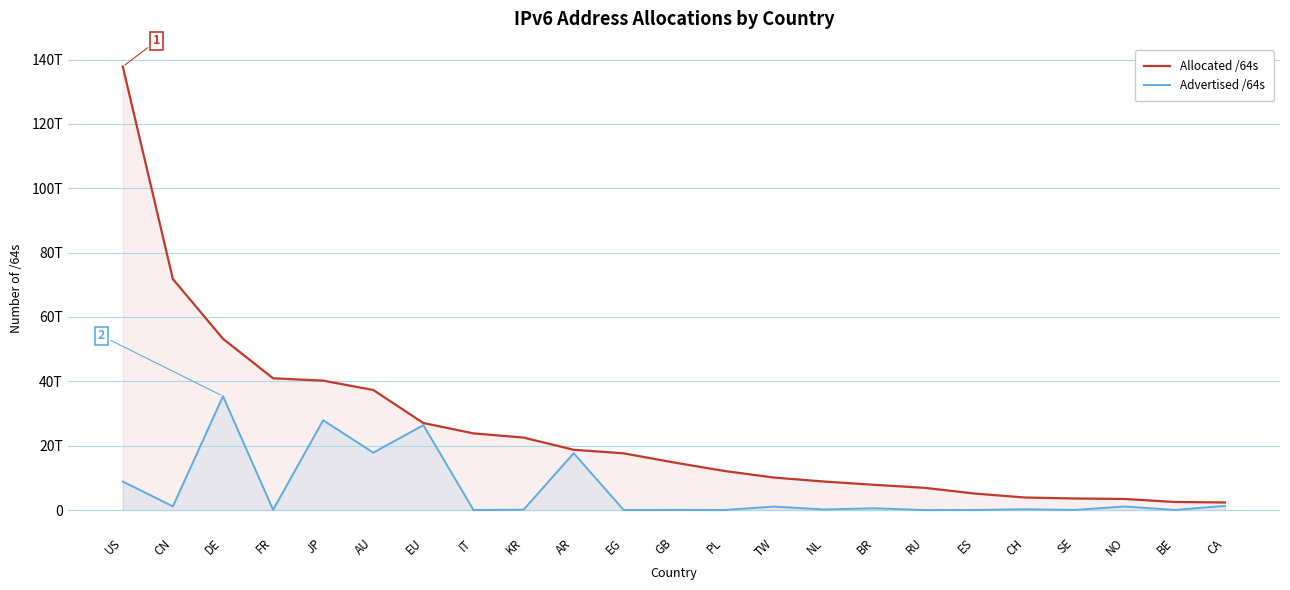

What is the sum of the Allocated /64s values at FR and NL?

49808756506624